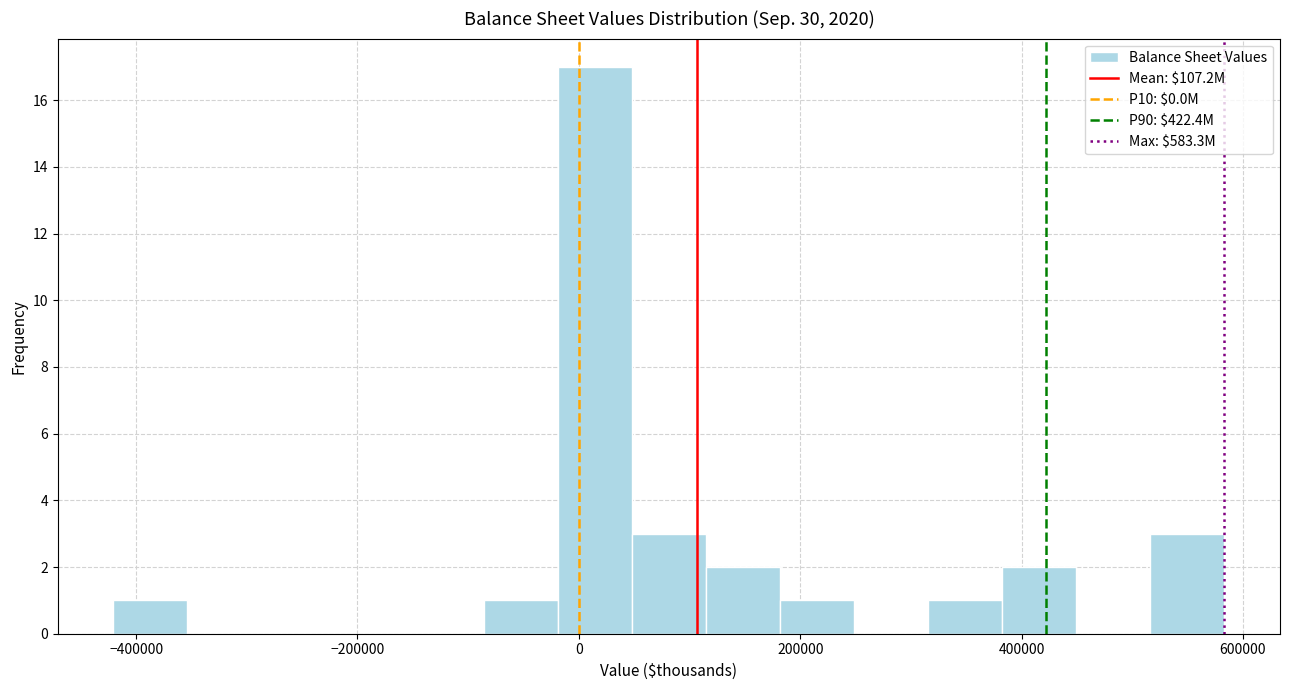

Read against the x-axis, roughly where is the centre of the tallest bar?

20000